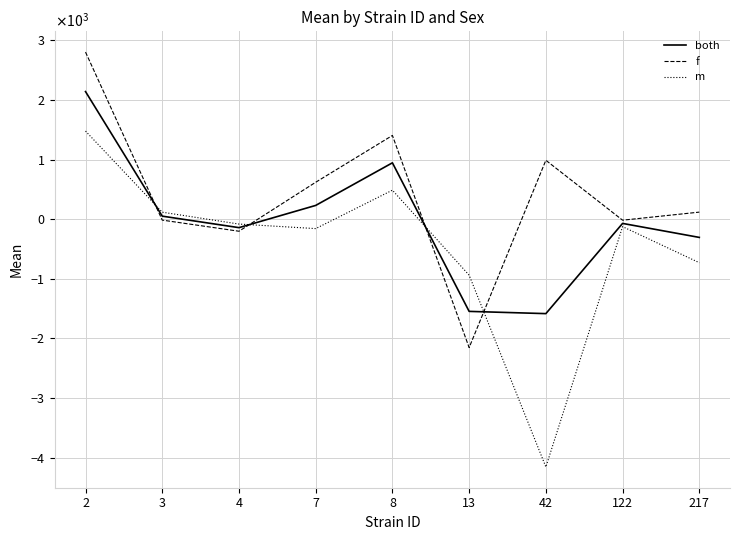

Is the value of f at 2 greater than the value of m at 7?

Yes